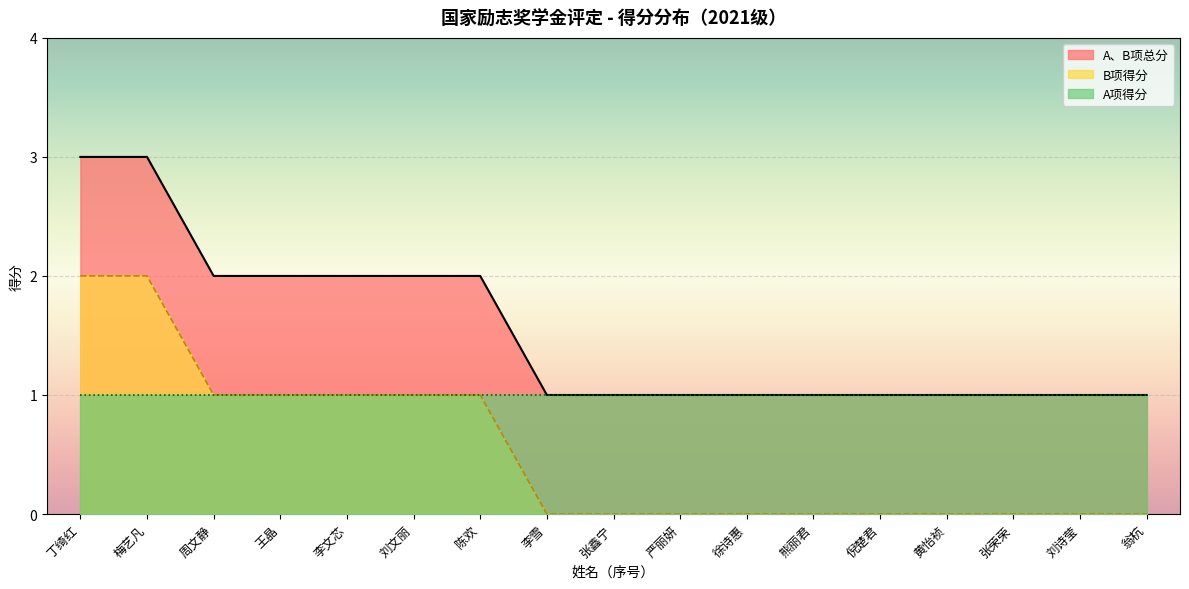

What is the sum of the A、B项总分 values at 王晶 and 黄怡祯?

3